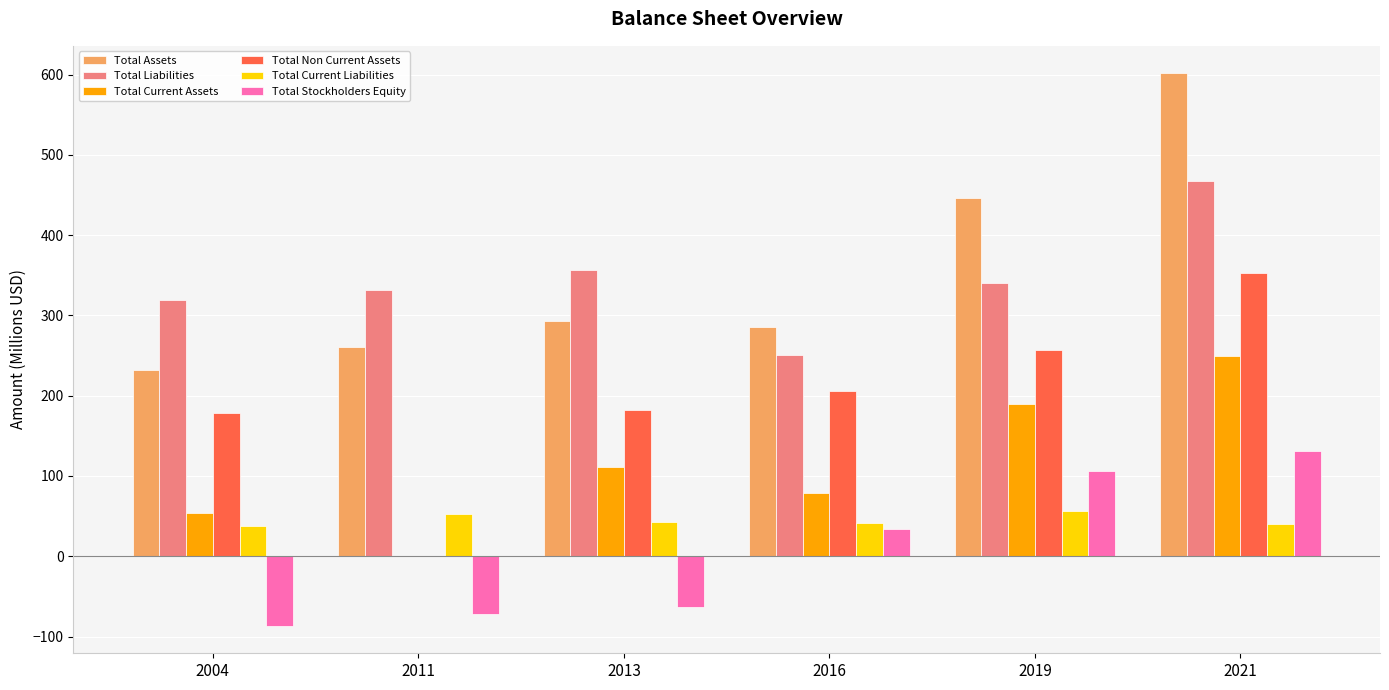

How many groups of bars are there?

6